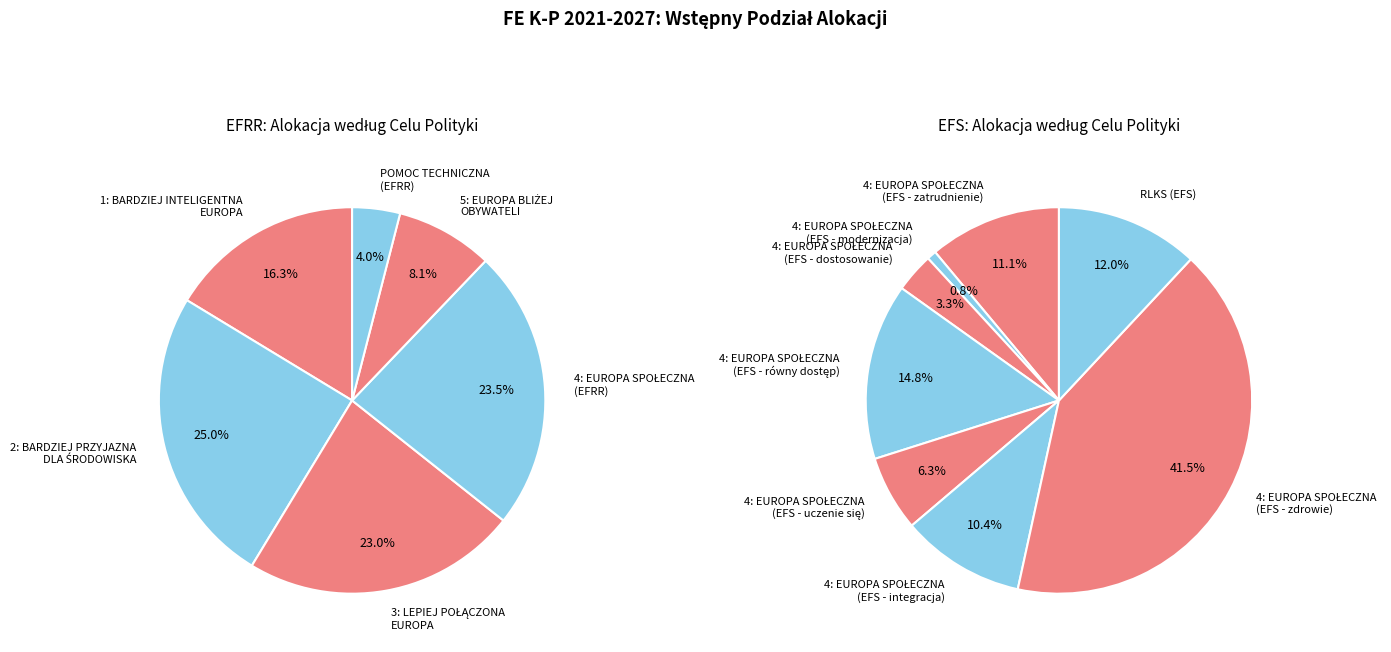

To the nearest percent, what is the difference between the 2: BARDZIEJ PRZYJAZNA DLA ŚRODOWISKA and 4: EUROPA O SILNIEJSZYM WYMIARZE SPOŁECZNYM (EFRR) slice percentages?

2%